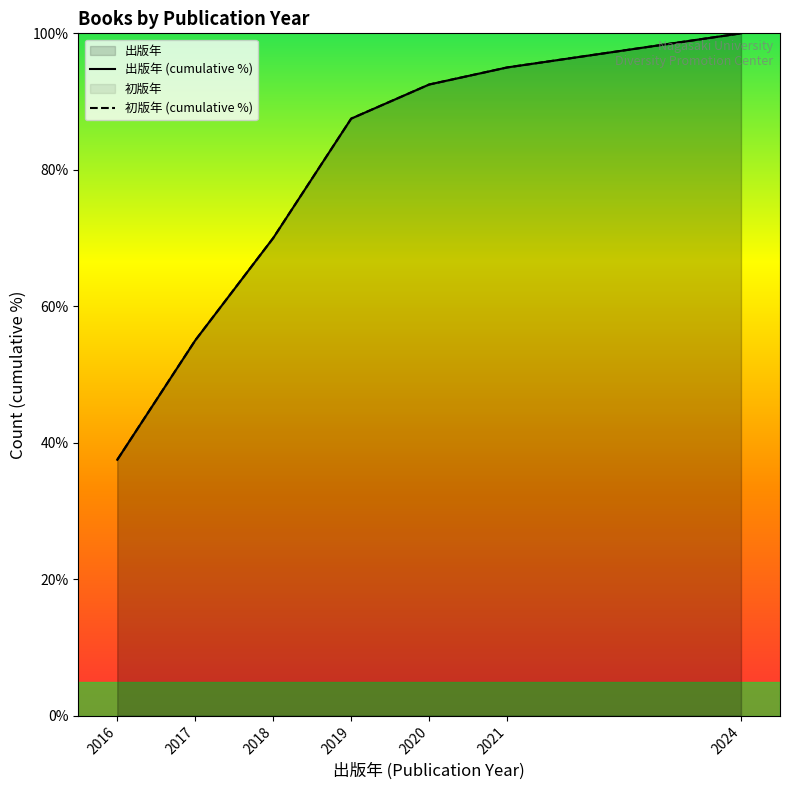

What is the average value of the 初版年 (cumulative %) series?

76.8